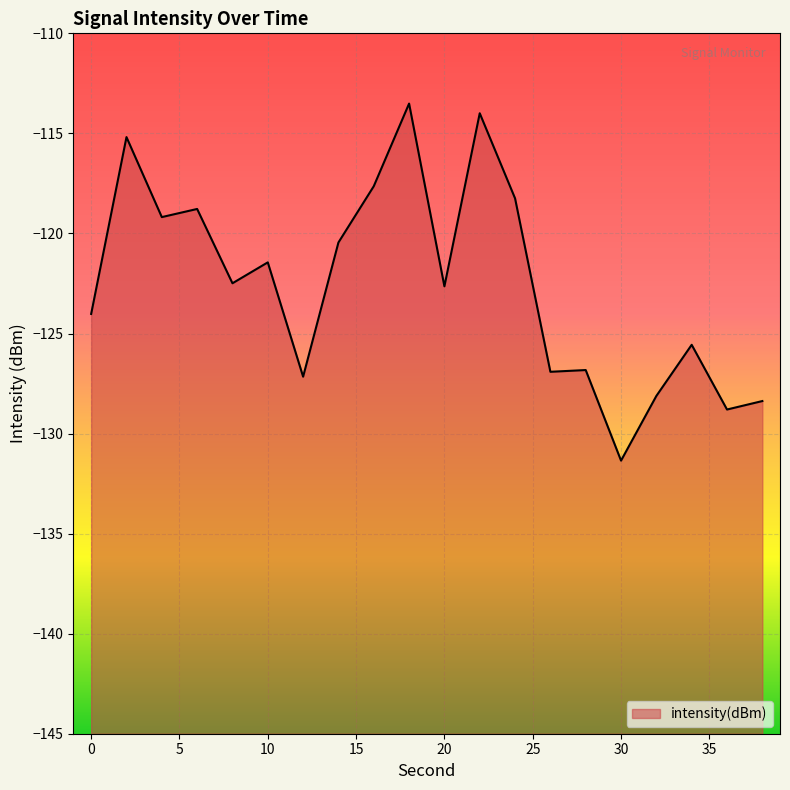

At which label is the value closest to -122?

8